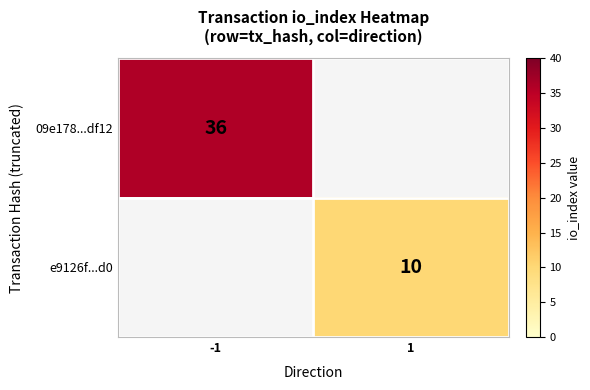

The e9126f...d0 series shows 10 at 1. True or false?

True